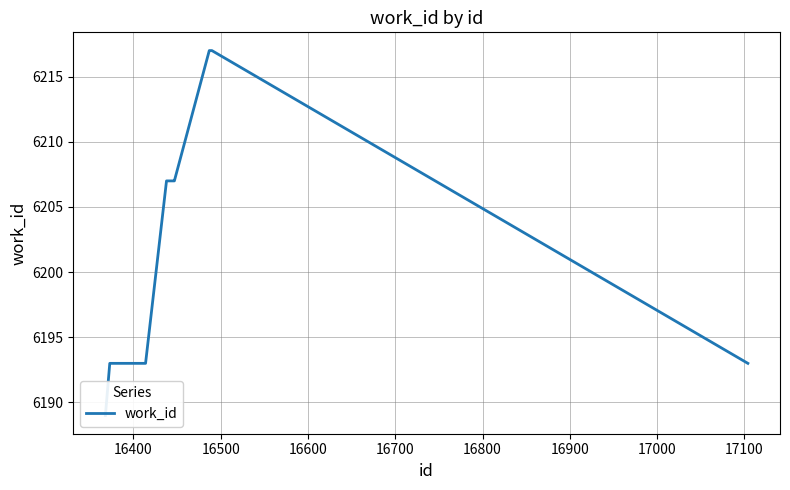

The chart shows a value of 1763 at 16700. True or false?

False